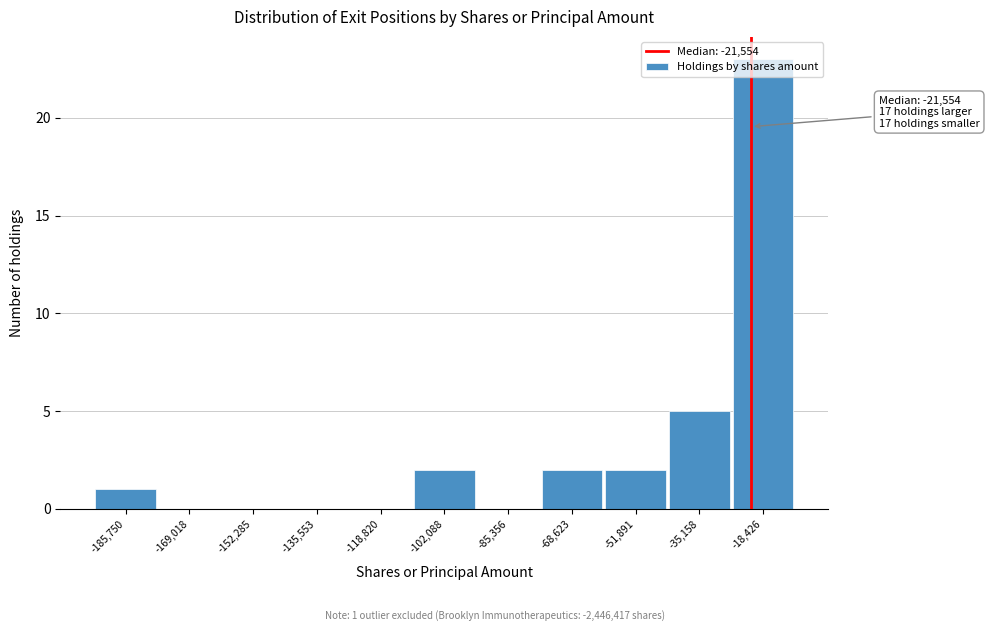

Over which range of the x-axis is the bar tallest?

-26000 to -10000